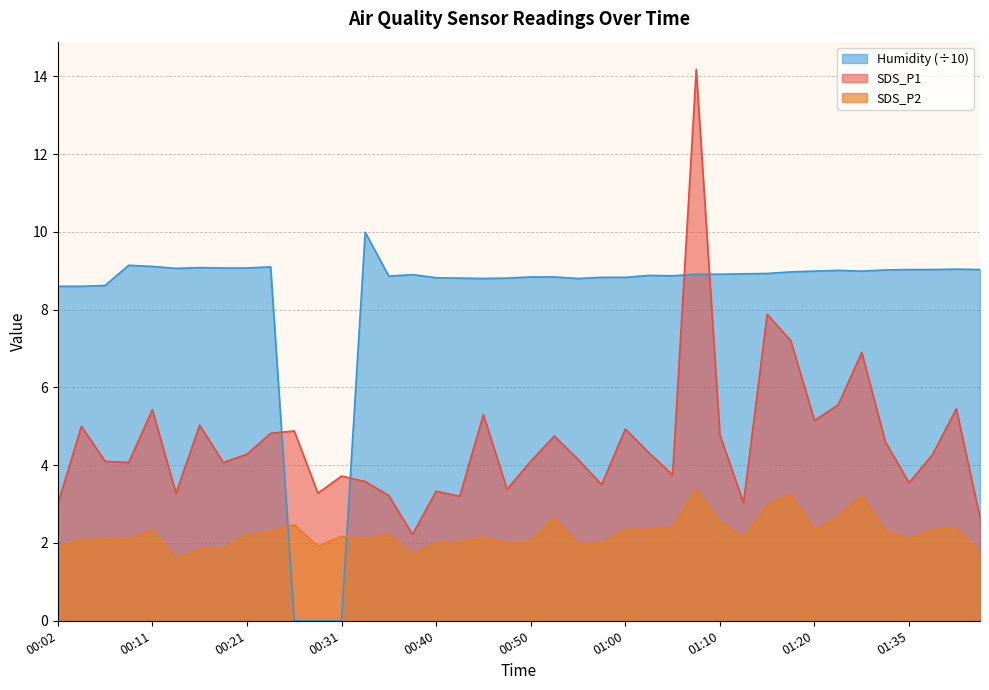

Which series has the widest spread of values?

SDS_P1